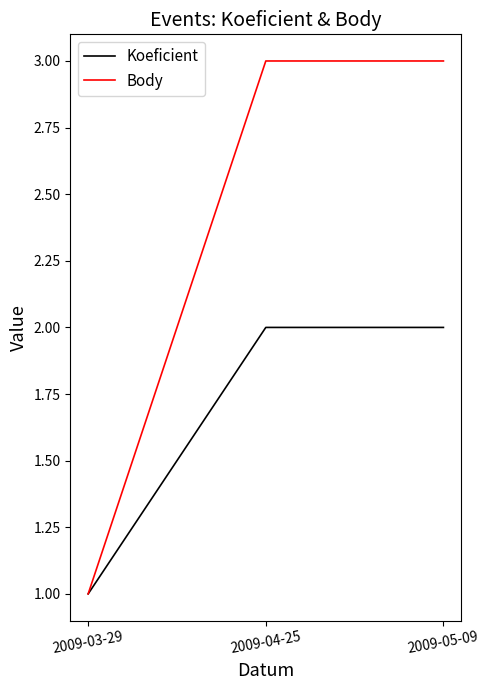

List the series in order of their peak value, lowest first.

Koeficient, Body